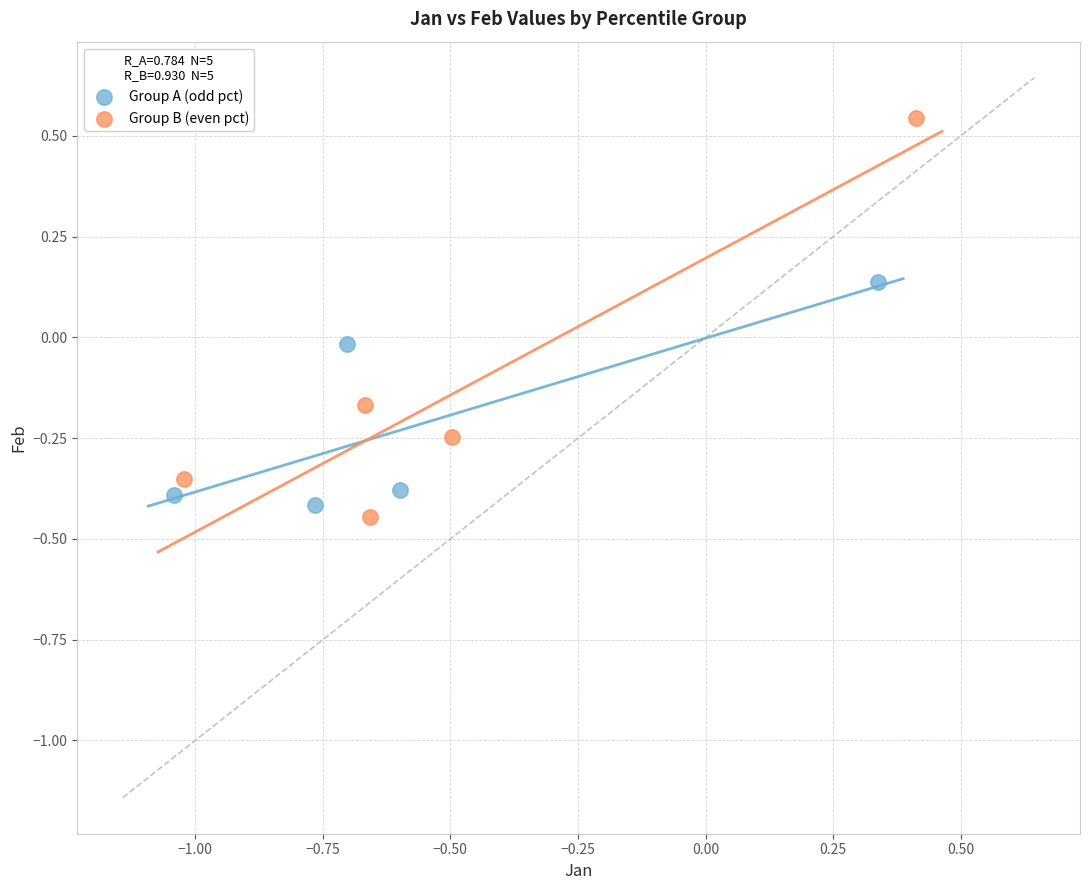

Which series reaches the maximum Y coordinate?

Group B (even pct)